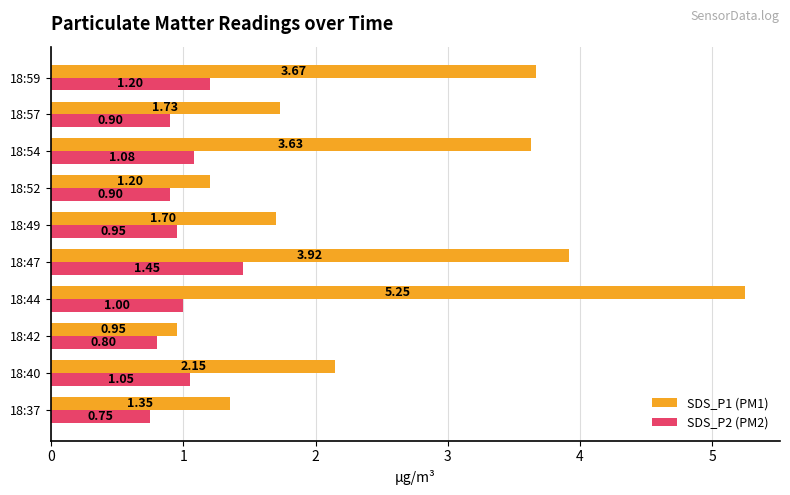

What is the minimum value for SDS_P2 (PM2)?

0.8